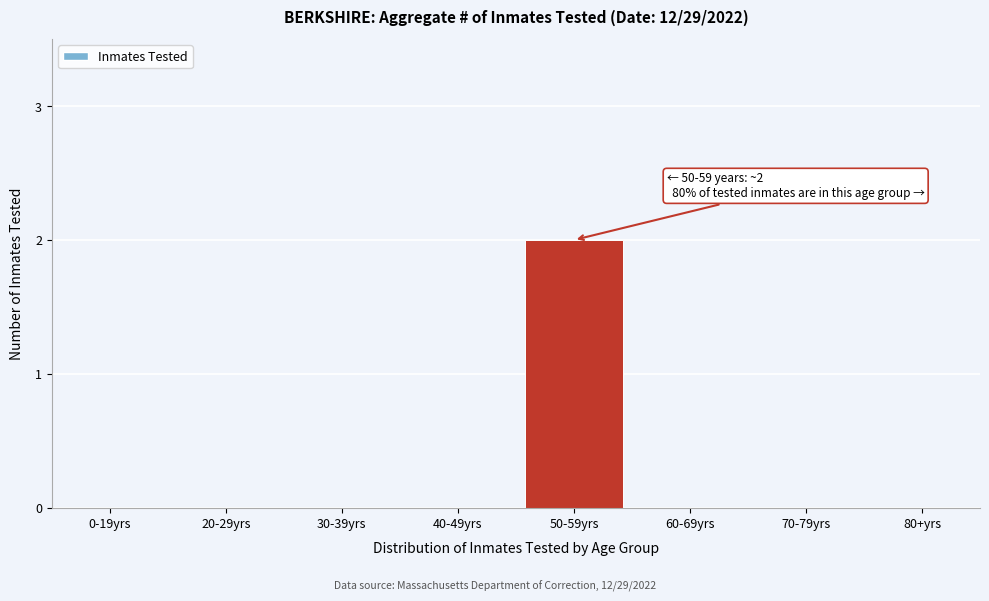

Reading right to left, what are all the values shown in this chart?

80+yrs=0	70-79yrs=0	60-69yrs=0	50-59yrs=2	40-49yrs=0	30-39yrs=0	20-29yrs=0	0-19yrs=0